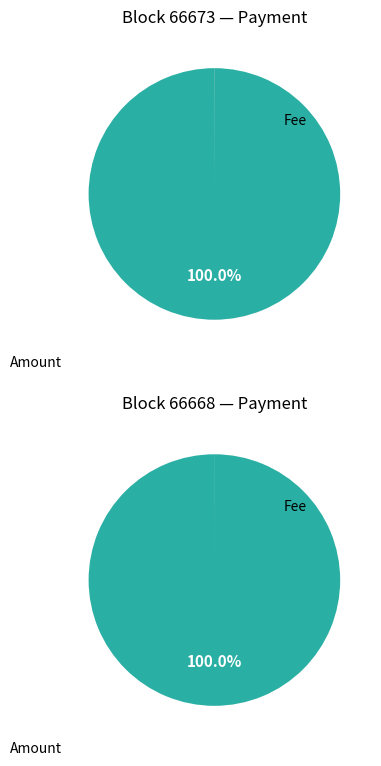

To the nearest percent, what percentage of the pie is 66668?

100%